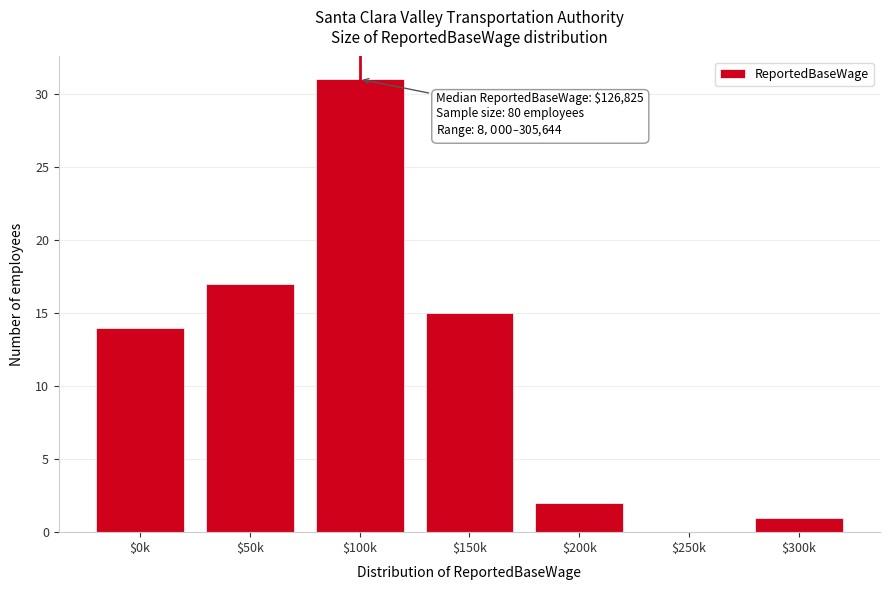

The chart shows a value of 7 at $150k. True or false?

False